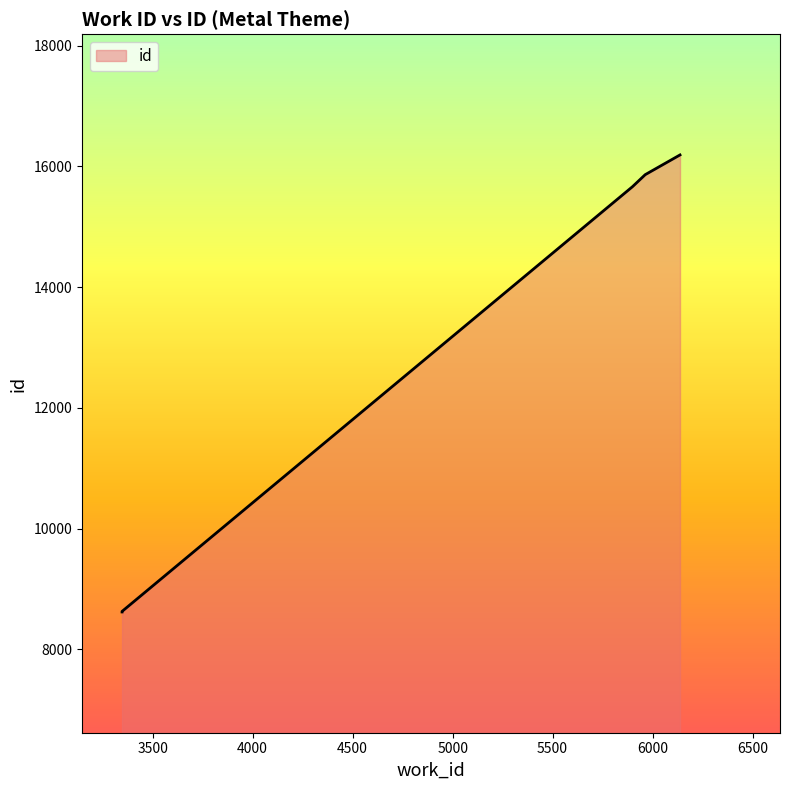

True or false: the data shows 9465 at 5899.

False